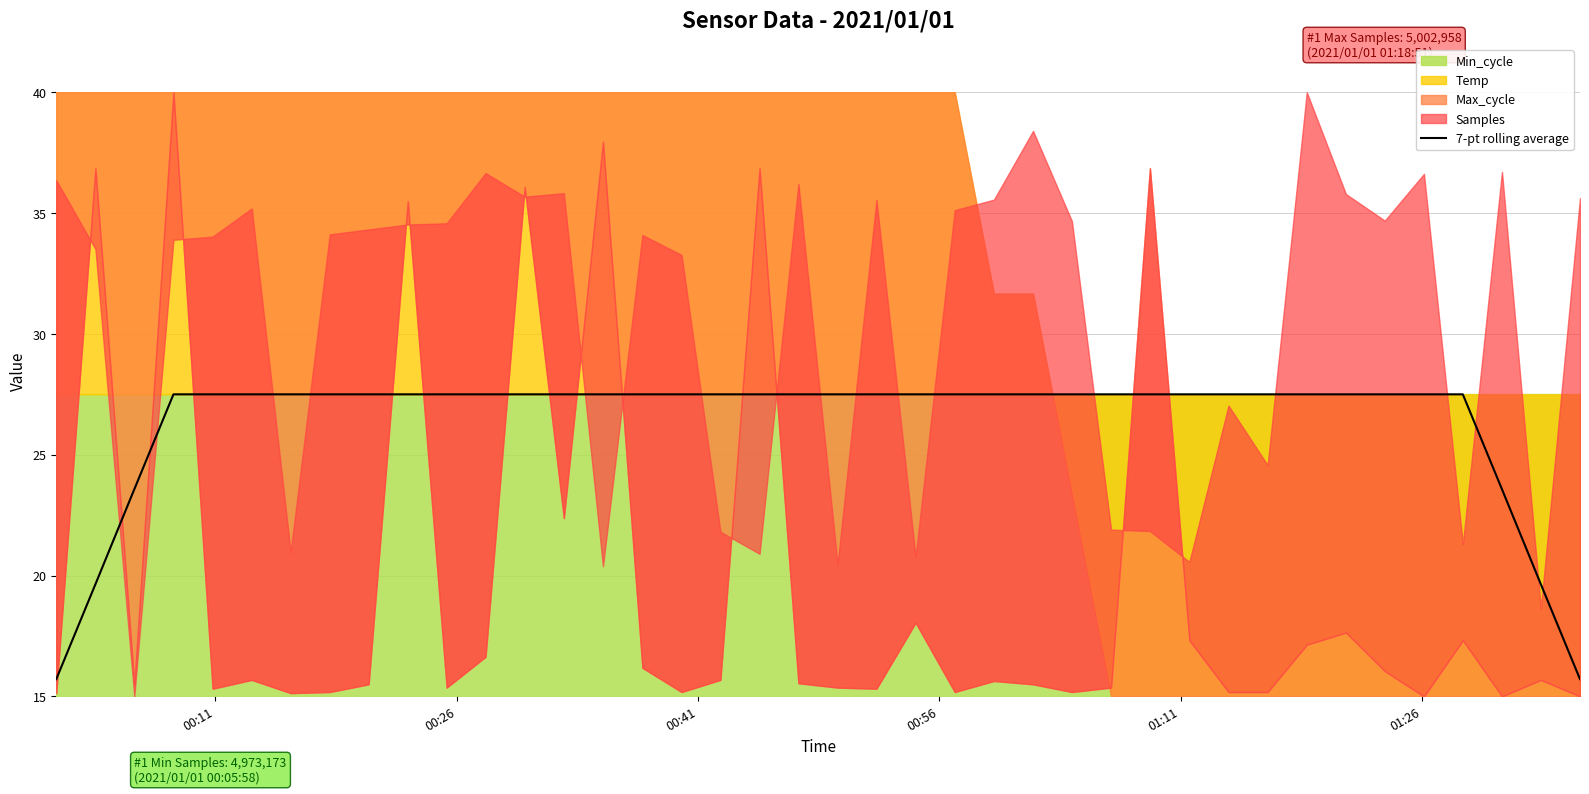

Count the number of categories in the chart.

40